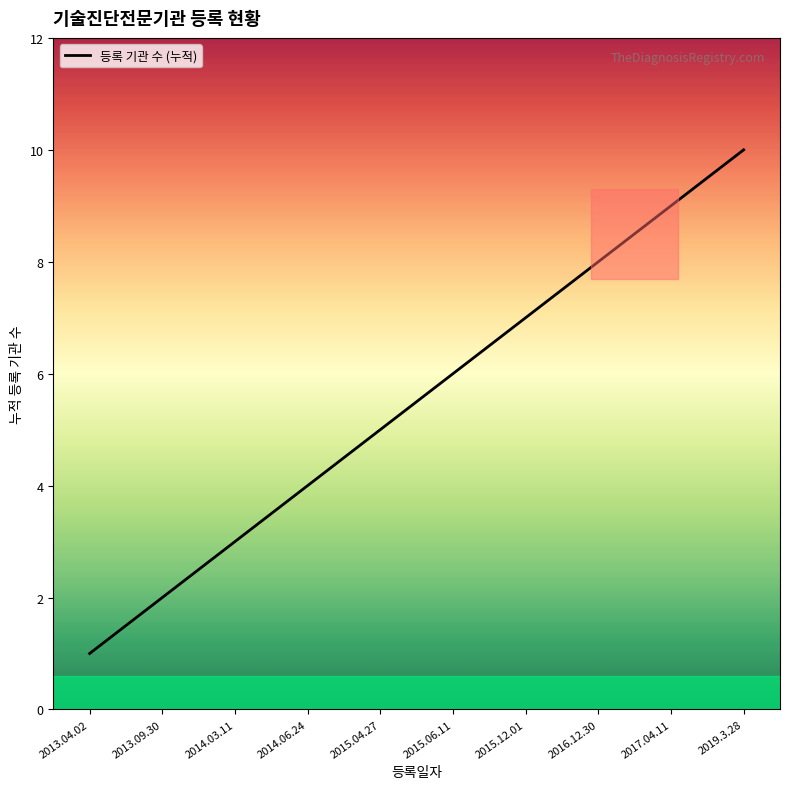

List the labels in order of value, largest first.

2019.3.28, 2017.04.11, 2016.12.30, 2015.12.01, 2015.06.11, 2015.04.27, 2014.06.24, 2014.03.11, 2013.09.30, 2013.04.02